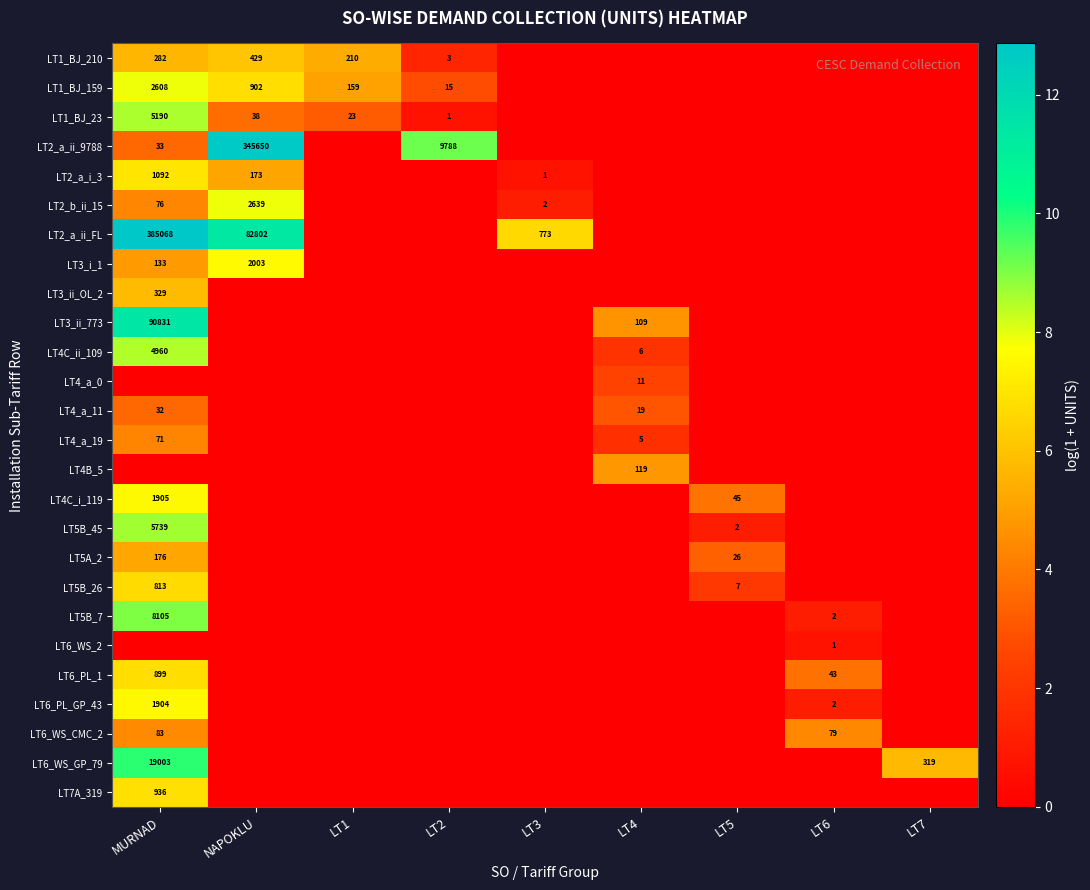

What is the difference between the highest and lowest values at LT3?

6.7